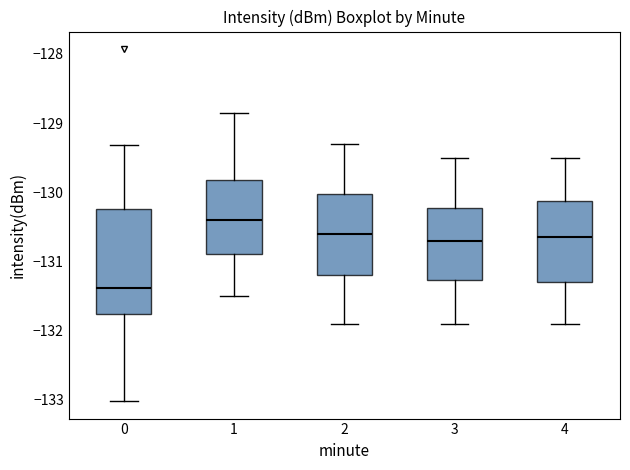

Reading left to right, read every box against the y-axis: the position of its median line, the range the box covers, and the ends of its whiskers. The values are not printed on the chart, so give them approximately, as read against the axis.

0: median -131.4, box -131.8 to -130.2, whiskers -133.0 to -129.3
1: median -130.4, box -130.9 to -129.8, whiskers -131.5 to -128.8
2: median -130.6, box -131.2 to -130.0, whiskers -131.9 to -129.3
3: median -130.7, box -131.3 to -130.2, whiskers -131.9 to -129.5
4: median -130.6, box -131.3 to -130.1, whiskers -131.9 to -129.5